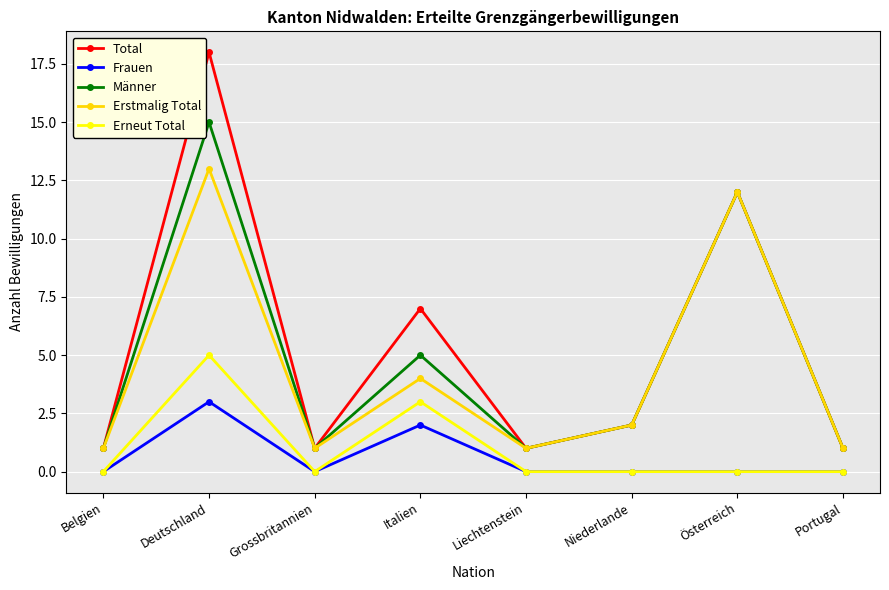

What is the label of the 3rd point from the right?

Niederlande